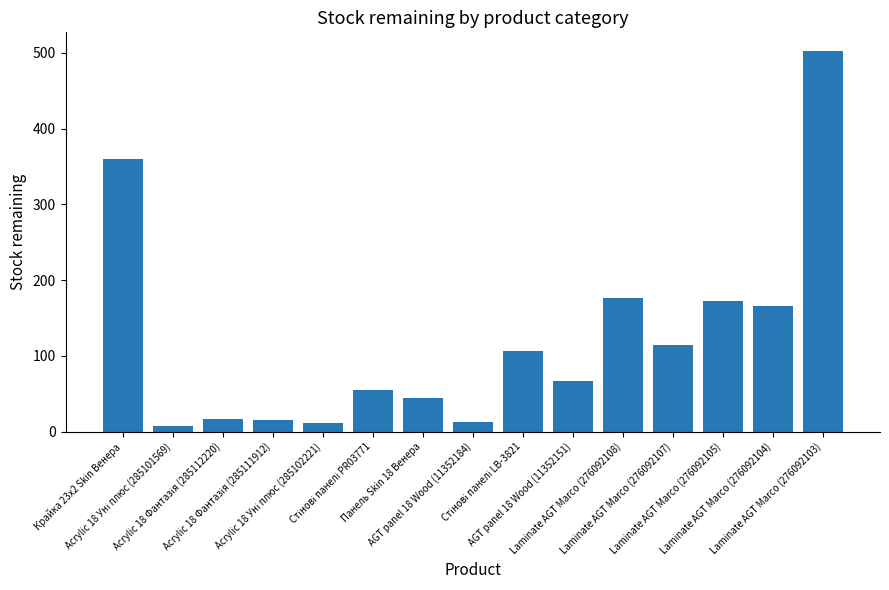

The chart shows a value of 599 at Крайка 23x2 Skin Венера. True or false?

False